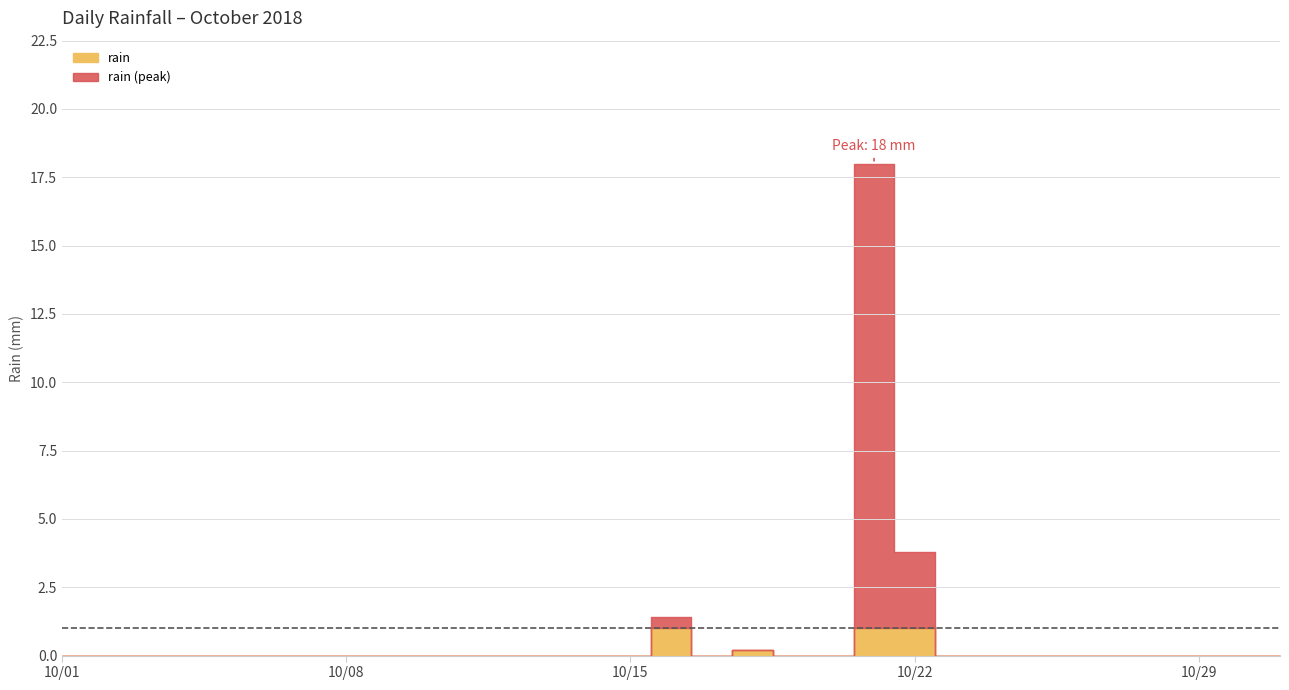

Reading left to right, list all the values displayed in this chart.

0.0	0.0	0.0	0.0	0.0	0.0	0.0	0.0	0.0	0.0	0.0	0.0	0.0	0.0	0.0	1.4	0.0	0.2	0.0	0.0	18.0	3.8	0.0	0.0	0.0	0.0	0.0	0.0	0.0	0.0	0.0